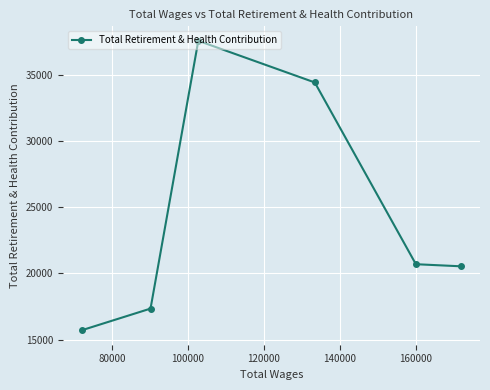

How many points are higher than both their immediate neighbors (excluding endpoints)?

1